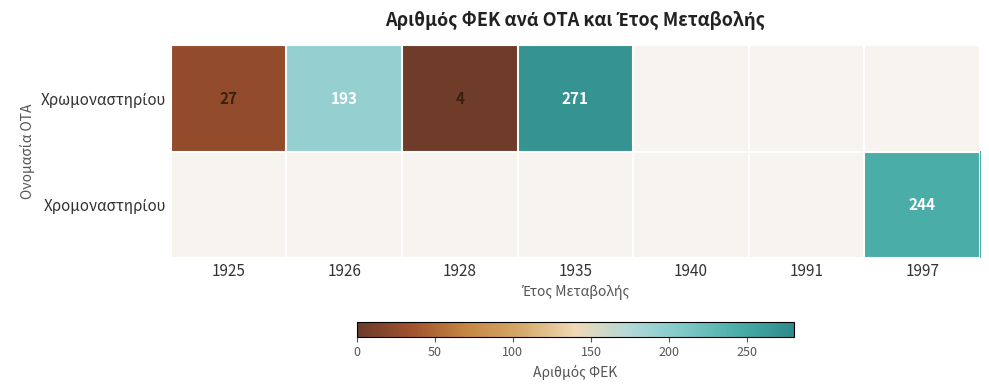

List the series in order of their peak value, highest first.

Χρωμοναστηρίου, Χρομοναστηρίου